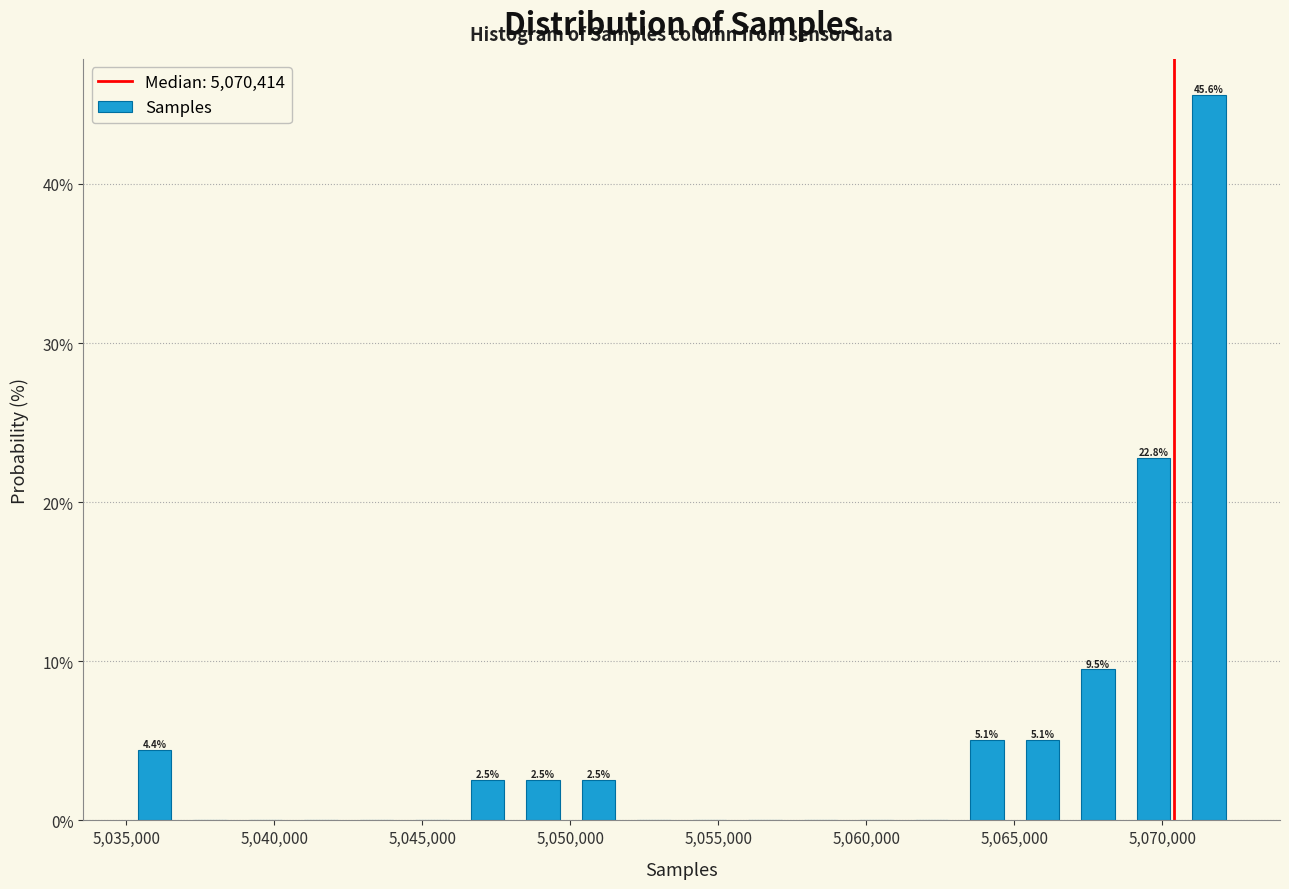

Around what value on the x-axis is the tallest bar? Give the approximate position of its centre, as read against the axis.

5071500